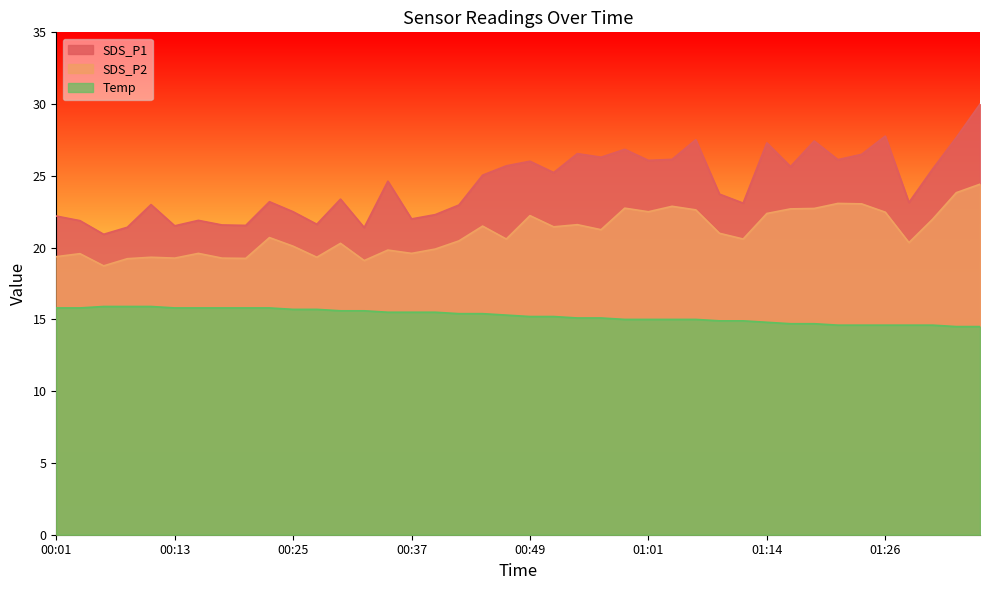

What is the greatest value displayed?

30.0